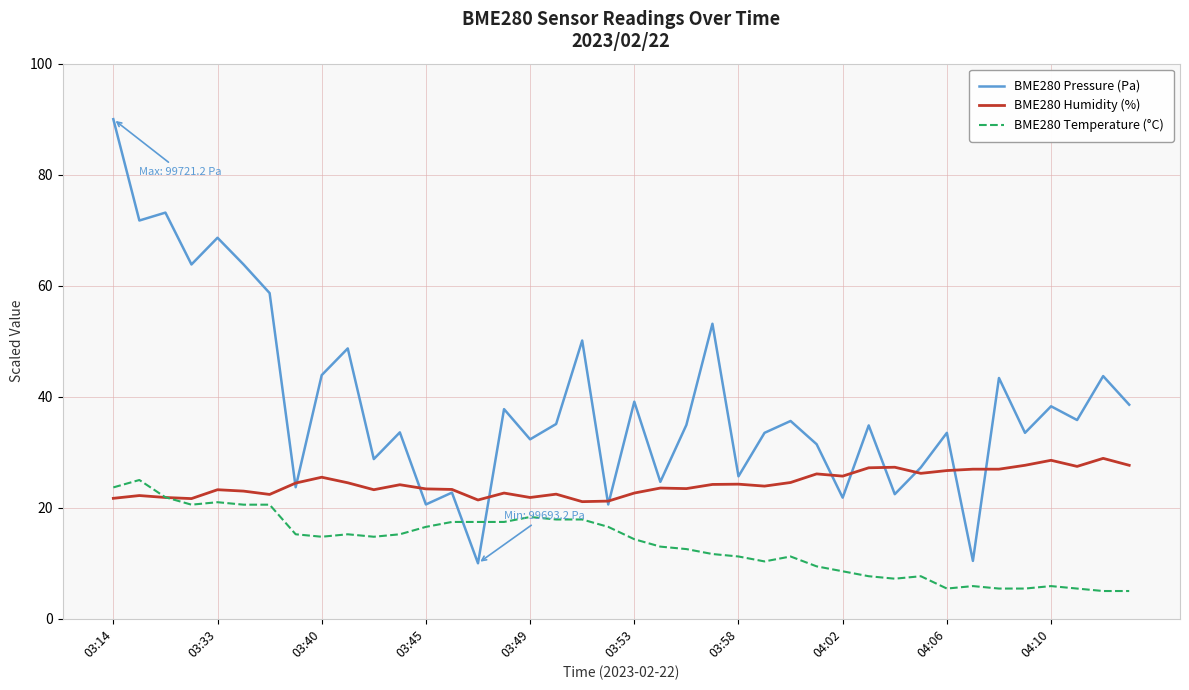

What is the highest value of the BME280 Temperature (°C) series?

25.0